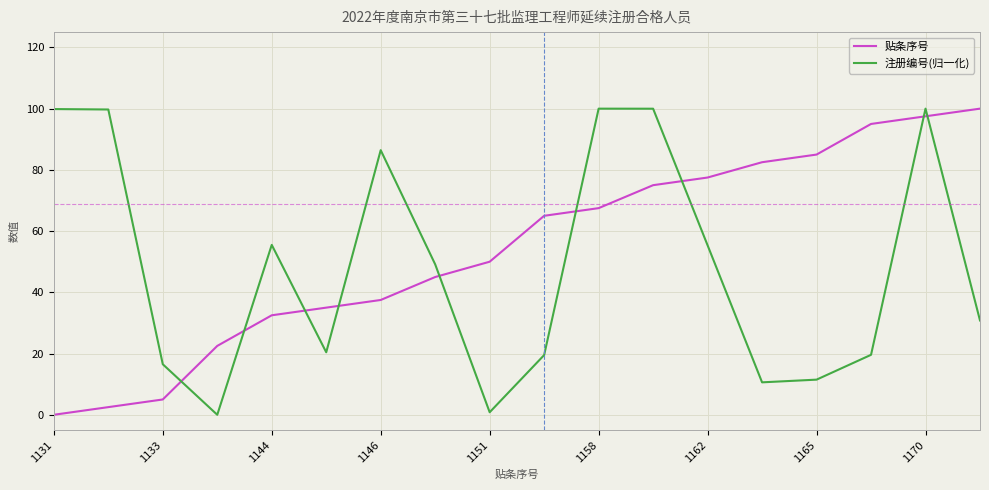

What is the maximum value shown in the chart?

100.0